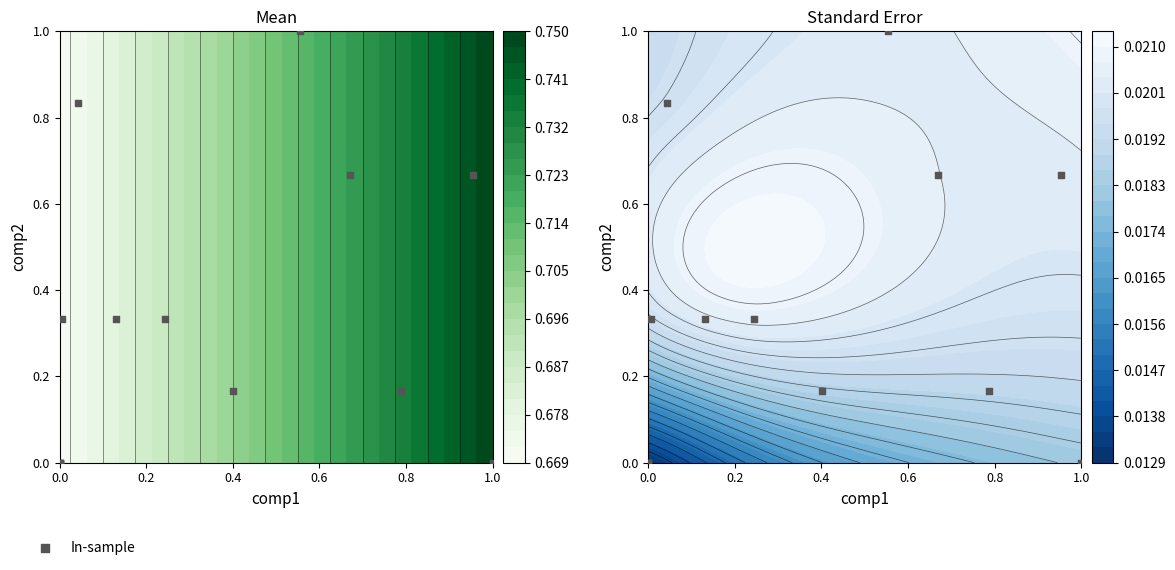

Is it true that the value at 0.2 is 0.2?

False